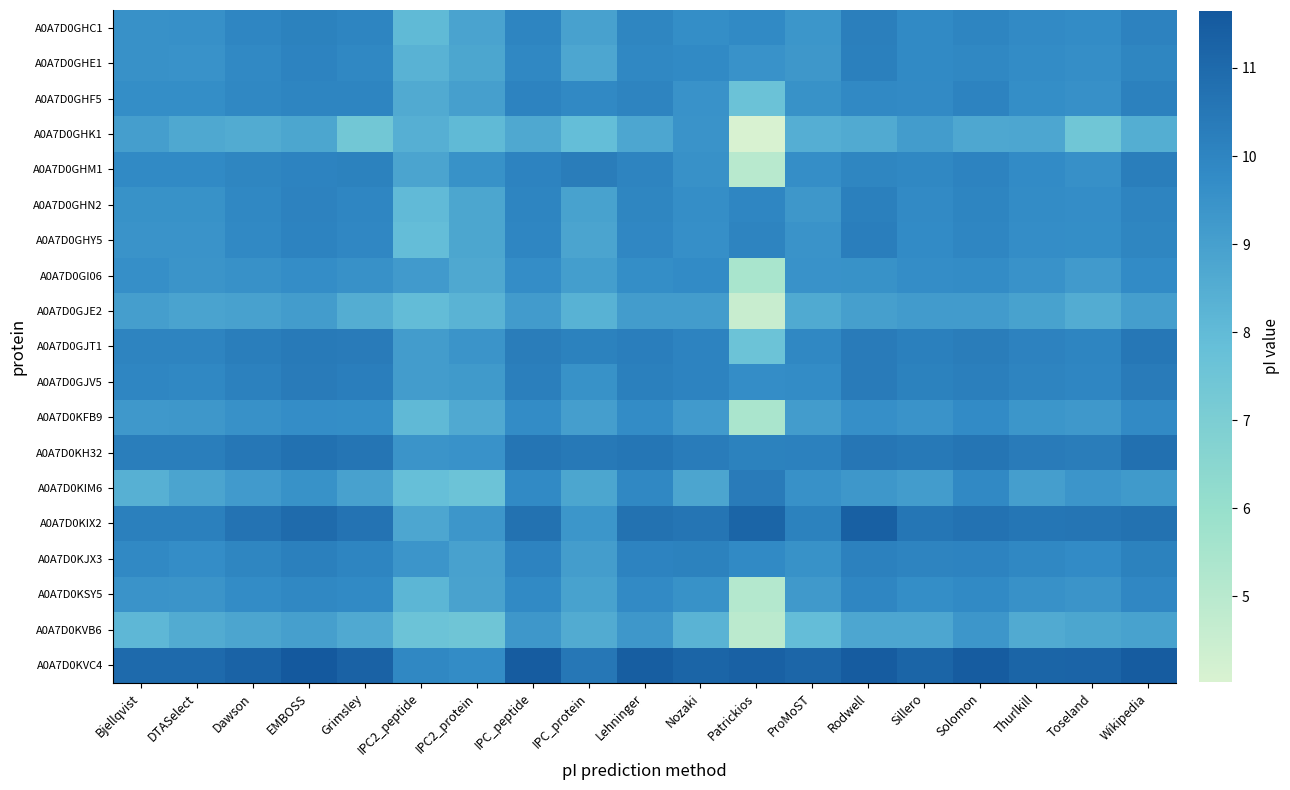

Reading left to right, transcribe all the data shown in this chart.

A0A7D0GHC1: Bjellqvist=9.6	DTASelect=9.6	Dawson=9.9	EMBOSS=10.1	Grimsley=10.0	IPC2_peptide=8.0	IPC2_protein=8.9	IPC_peptide=10.0	IPC_protein=8.9	Lehninger=10.0	Nozaki=9.7	Patrickios=9.8	ProMoST=9.4	Rodwell=10.2	Sillero=9.8	Solomon=10.0	Thurlkill=9.8	Toseland=9.7	Wikipedia=10.1
A0A7D0GHE1: Bjellqvist=9.6	DTASelect=9.5	Dawson=9.8	EMBOSS=10.1	Grimsley=9.9	IPC2_peptide=8.3	IPC2_protein=8.8	IPC_peptide=9.9	IPC_protein=8.8	Lehninger=9.9	Nozaki=9.8	Patrickios=9.5	ProMoST=9.3	Rodwell=10.2	Sillero=9.8	Solomon=9.9	Thurlkill=9.7	Toseland=9.6	Wikipedia=10.0
A0A7D0GHF5: Bjellqvist=9.7	DTASelect=9.7	Dawson=9.9	EMBOSS=10.0	Grimsley=10.0	IPC2_peptide=8.6	IPC2_protein=9.0	IPC_peptide=10.0	IPC_protein=9.8	Lehninger=10.0	Nozaki=9.5	Patrickios=7.7	ProMoST=9.5	Rodwell=9.9	Sillero=9.8	Solomon=10.1	Thurlkill=9.7	Toseland=9.6	Wikipedia=10.2
A0A7D0GHK1: Bjellqvist=9.0	DTASelect=8.7	Dawson=8.6	EMBOSS=8.8	Grimsley=7.4	IPC2_peptide=8.4	IPC2_protein=8.0	IPC_peptide=8.7	IPC_protein=7.9	Lehninger=8.7	Nozaki=9.5	Patrickios=4.0	ProMoST=8.4	Rodwell=8.6	Sillero=9.1	Solomon=8.7	Thurlkill=8.8	Toseland=7.4	Wikipedia=8.5
A0A7D0GHM1: Bjellqvist=9.8	DTASelect=9.8	Dawson=10.0	EMBOSS=10.0	Grimsley=10.1	IPC2_peptide=8.8	IPC2_protein=9.5	IPC_peptide=10.1	IPC_protein=10.3	Lehninger=10.0	Nozaki=9.5	Patrickios=5.0	ProMoST=9.6	Rodwell=10.0	Sillero=9.9	Solomon=10.1	Thurlkill=9.8	Toseland=9.6	Wikipedia=10.3
A0A7D0GHN2: Bjellqvist=9.5	DTASelect=9.5	Dawson=9.9	EMBOSS=10.1	Grimsley=9.9	IPC2_peptide=8.0	IPC2_protein=8.8	IPC_peptide=10.0	IPC_protein=8.9	Lehninger=10.0	Nozaki=9.6	Patrickios=9.9	ProMoST=9.3	Rodwell=10.2	Sillero=9.8	Solomon=10.0	Thurlkill=9.7	Toseland=9.7	Wikipedia=10.0
A0A7D0GHY5: Bjellqvist=9.5	DTASelect=9.5	Dawson=9.8	EMBOSS=10.1	Grimsley=9.9	IPC2_peptide=7.9	IPC2_protein=8.8	IPC_peptide=9.9	IPC_protein=8.8	Lehninger=9.9	Nozaki=9.6	Patrickios=10.0	ProMoST=9.5	Rodwell=10.2	Sillero=9.8	Solomon=9.9	Thurlkill=9.7	Toseland=9.7	Wikipedia=10.0
A0A7D0GI06: Bjellqvist=9.6	DTASelect=9.4	Dawson=9.6	EMBOSS=9.7	Grimsley=9.5	IPC2_peptide=9.2	IPC2_protein=8.7	IPC_peptide=9.7	IPC_protein=9.1	Lehninger=9.7	Nozaki=9.8	Patrickios=5.4	ProMoST=9.5	Rodwell=9.5	Sillero=9.7	Solomon=9.7	Thurlkill=9.5	Toseland=9.2	Wikipedia=9.8
A0A7D0GJE2: Bjellqvist=9.0	DTASelect=8.9	Dawson=8.9	EMBOSS=9.1	Grimsley=8.5	IPC2_peptide=8.0	IPC2_protein=8.3	IPC_peptide=9.2	IPC_protein=8.3	Lehninger=9.1	Nozaki=9.1	Patrickios=4.5	ProMoST=8.6	Rodwell=9.0	Sillero=9.2	Solomon=9.2	Thurlkill=8.9	Toseland=8.6	Wikipedia=9.0
A0A7D0GJT1: Bjellqvist=10.0	DTASelect=10.0	Dawson=10.3	EMBOSS=10.4	Grimsley=10.4	IPC2_peptide=9.1	IPC2_protein=9.4	IPC_peptide=10.3	IPC_protein=10.1	Lehninger=10.2	Nozaki=10.0	Patrickios=7.6	ProMoST=9.9	Rodwell=10.3	Sillero=10.2	Solomon=10.3	Thurlkill=10.1	Toseland=10.0	Wikipedia=10.5
A0A7D0GJV5: Bjellqvist=9.9	DTASelect=9.9	Dawson=10.2	EMBOSS=10.3	Grimsley=10.2	IPC2_peptide=9.1	IPC2_protein=9.2	IPC_peptide=10.2	IPC_protein=9.5	Lehninger=10.2	Nozaki=10.1	Patrickios=9.7	ProMoST=9.7	Rodwell=10.3	Sillero=10.1	Solomon=10.2	Thurlkill=10.0	Toseland=9.9	Wikipedia=10.4
A0A7D0KFB9: Bjellqvist=9.3	DTASelect=9.3	Dawson=9.6	EMBOSS=9.7	Grimsley=9.7	IPC2_peptide=8.1	IPC2_protein=8.7	IPC_peptide=9.7	IPC_protein=9.0	Lehninger=9.7	Nozaki=9.2	Patrickios=5.4	ProMoST=9.1	Rodwell=9.6	Sillero=9.5	Solomon=9.8	Thurlkill=9.4	Toseland=9.3	Wikipedia=9.8
A0A7D0KH32: Bjellqvist=10.3	DTASelect=10.3	Dawson=10.5	EMBOSS=10.7	Grimsley=10.6	IPC2_peptide=9.4	IPC2_protein=9.5	IPC_peptide=10.6	IPC_protein=10.5	Lehninger=10.6	Nozaki=10.3	Patrickios=10.1	ProMoST=10.2	Rodwell=10.5	Sillero=10.4	Solomon=10.6	Thurlkill=10.4	Toseland=10.3	Wikipedia=10.8
A0A7D0KIM6: Bjellqvist=8.4	DTASelect=8.8	Dawson=9.2	EMBOSS=9.5	Grimsley=9.0	IPC2_peptide=7.8	IPC2_protein=7.6	IPC_peptide=9.8	IPC_protein=8.8	Lehninger=9.9	Nozaki=8.8	Patrickios=10.3	ProMoST=9.6	Rodwell=9.3	Sillero=9.1	Solomon=9.8	Thurlkill=9.0	Toseland=9.4	Wikipedia=9.2
A0A7D0KIX2: Bjellqvist=10.2	DTASelect=10.2	Dawson=10.6	EMBOSS=11.0	Grimsley=10.6	IPC2_peptide=8.8	IPC2_protein=9.4	IPC_peptide=10.7	IPC_protein=9.4	Lehninger=10.7	Nozaki=10.6	Patrickios=11.2	ProMoST=10.1	Rodwell=11.4	Sillero=10.6	Solomon=10.7	Thurlkill=10.6	Toseland=10.6	Wikipedia=10.7
A0A7D0KJX3: Bjellqvist=9.8	DTASelect=9.7	Dawson=10.0	EMBOSS=10.2	Grimsley=10.0	IPC2_peptide=9.4	IPC2_protein=8.9	IPC_peptide=10.1	IPC_protein=9.1	Lehninger=10.1	Nozaki=10.1	Patrickios=9.8	ProMoST=9.5	Rodwell=10.1	Sillero=10.0	Solomon=10.1	Thurlkill=9.9	Toseland=9.8	Wikipedia=10.1
A0A7D0KSY5: Bjellqvist=9.5	DTASelect=9.4	Dawson=9.7	EMBOSS=9.9	Grimsley=9.8	IPC2_peptide=8.2	IPC2_protein=8.9	IPC_peptide=9.8	IPC_protein=8.9	Lehninger=9.8	Nozaki=9.5	Patrickios=5.1	ProMoST=9.3	Rodwell=9.9	Sillero=9.7	Solomon=9.8	Thurlkill=9.5	Toseland=9.4	Wikipedia=9.9
A0A7D0KVB6: Bjellqvist=8.1	DTASelect=8.6	Dawson=8.8	EMBOSS=9.0	Grimsley=8.7	IPC2_peptide=7.6	IPC2_protein=7.5	IPC_peptide=9.3	IPC_protein=8.6	Lehninger=9.3	Nozaki=8.3	Patrickios=4.9	ProMoST=7.9	Rodwell=8.7	Sillero=8.7	Solomon=9.3	Thurlkill=8.6	Toseland=8.8	Wikipedia=8.9
A0A7D0KVC4: Bjellqvist=11.0	DTASelect=11.0	Dawson=11.3	EMBOSS=11.7	Grimsley=11.3	IPC2_peptide=9.9	IPC2_protein=9.7	IPC_peptide=11.5	IPC_protein=10.5	Lehninger=11.5	Nozaki=11.2	Patrickios=11.3	ProMoST=11.2	Rodwell=11.5	Sillero=11.2	Solomon=11.5	Thurlkill=11.2	Toseland=11.2	Wikipedia=11.5